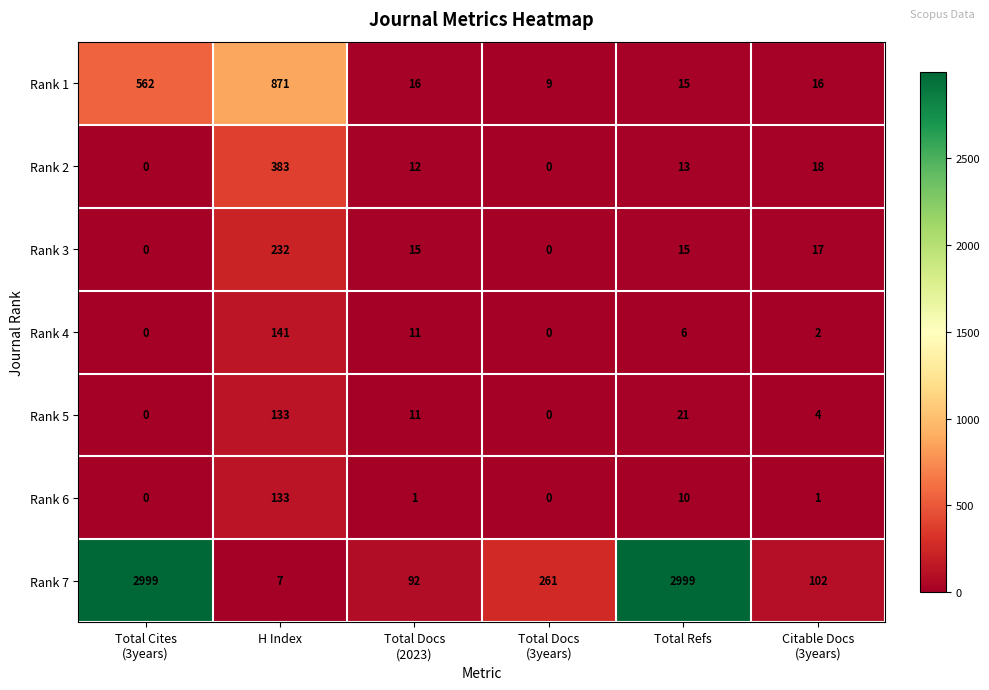

Where is Rank 6 nearest to the value 66?

Total Refs